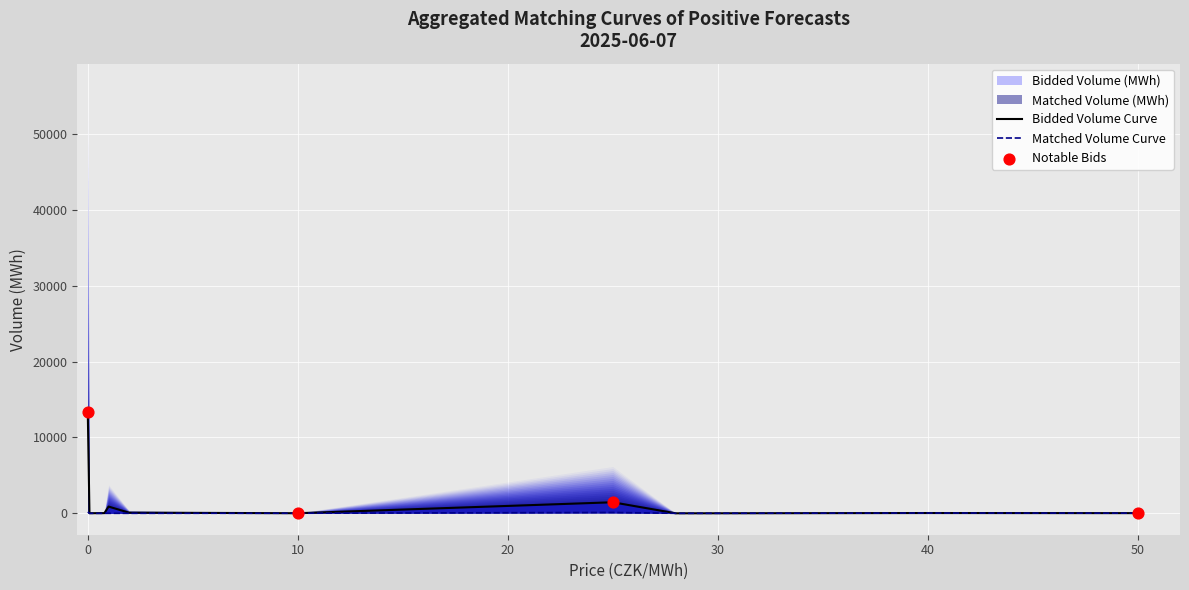

Is the value of Bidded Volume (MWh) at 0.09 greater than the value of Matched Volume (MWh) at 25.0?

No